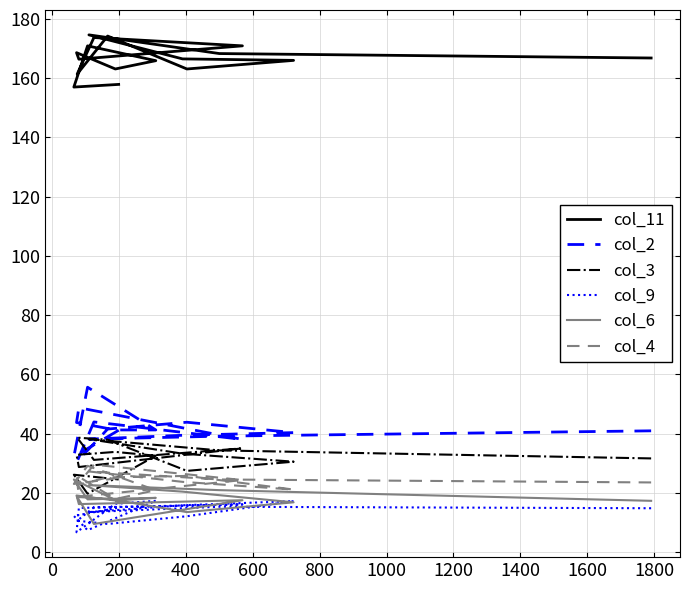

How many data points does each series have?

17